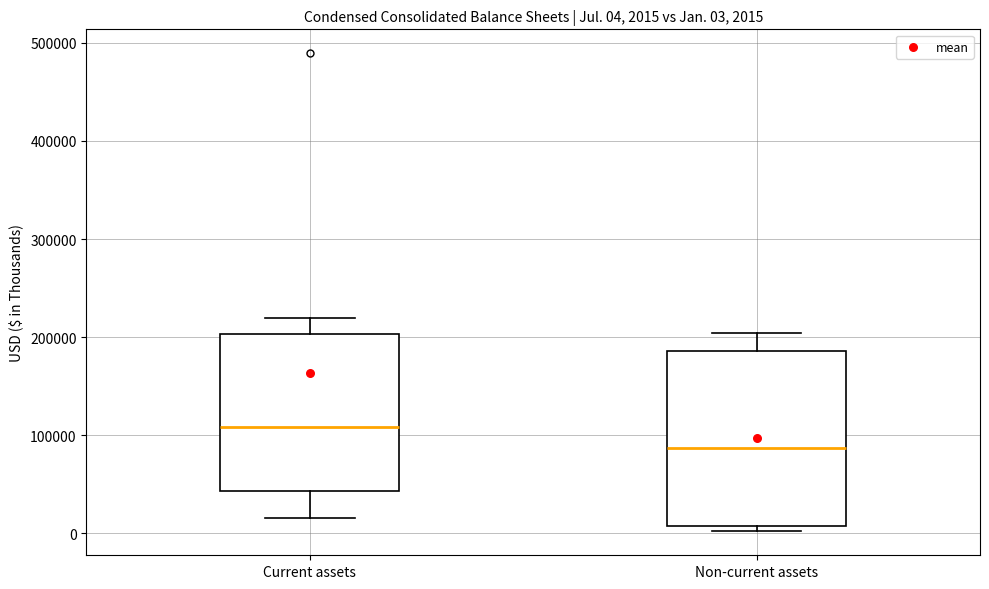

Which box's median line is the lowest?

Non-current assets